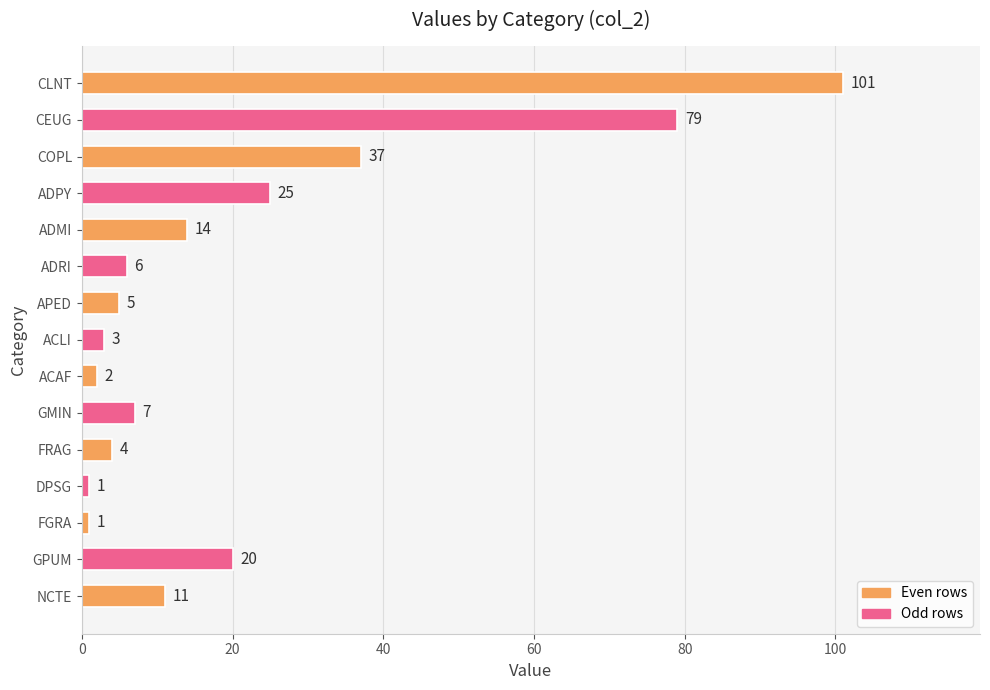

Which has a higher value, COPL or ADRI?

COPL